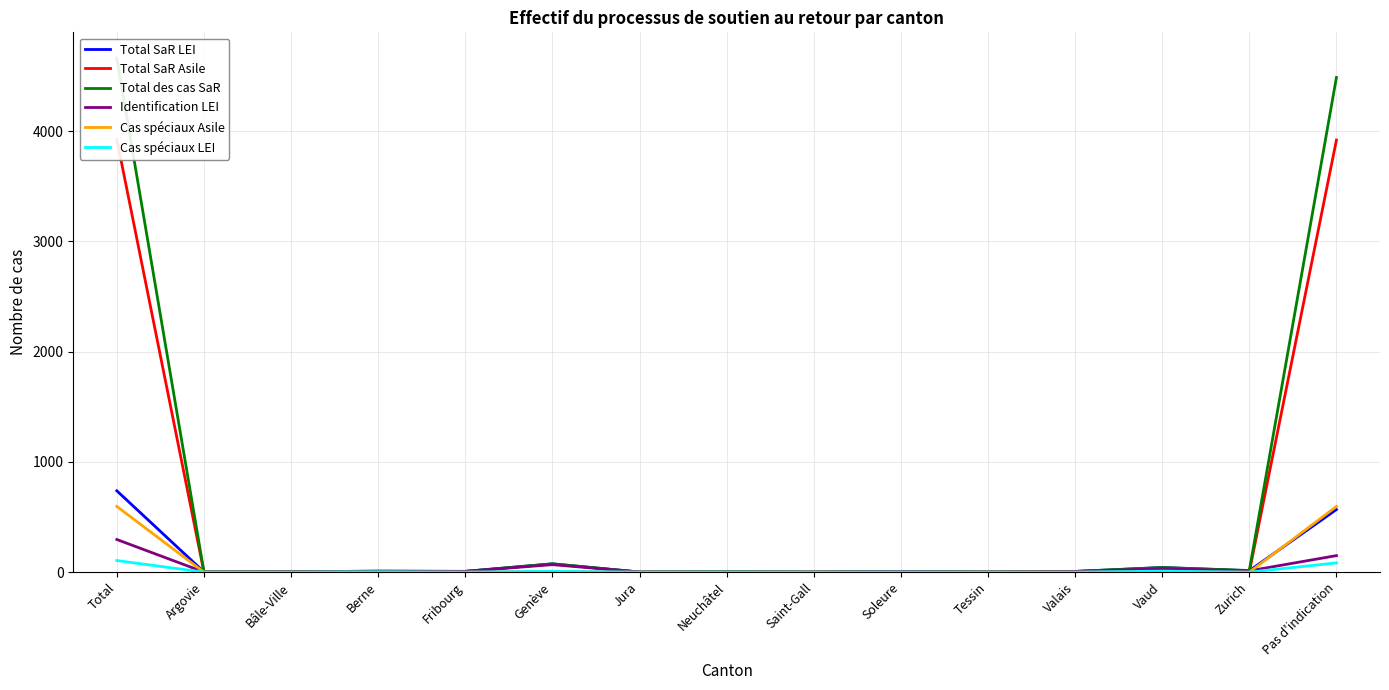

What is the maximum value for Total SaR LEI?

738